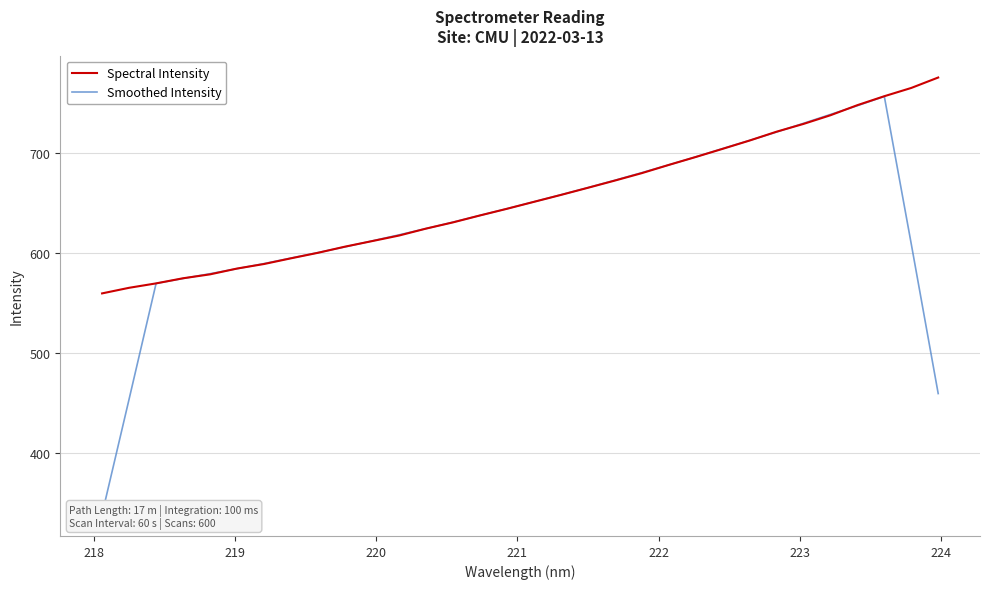

Rank the series by their maximum value, from lowest to highest.

Smoothed Intensity, Spectral Intensity